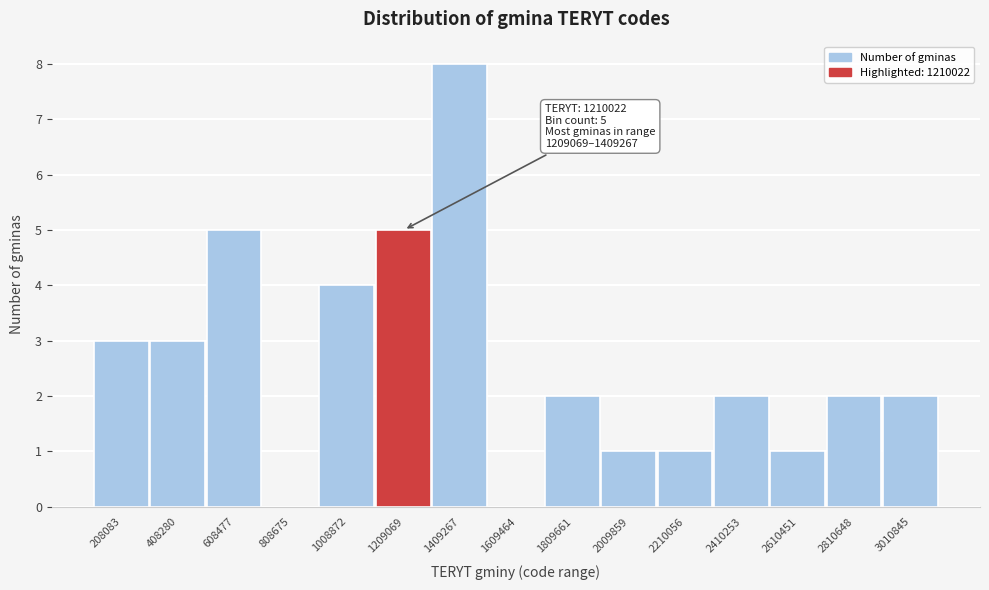

Reading left to right, transcribe all the data shown in this chart.

208083=3	408280=3	608477=5	808675=0	1008872=4	1209069=5	1409267=8	1609464=0	1809661=2	2009859=1	2210056=1	2410253=2	2610451=1	2810648=2	3010845=2